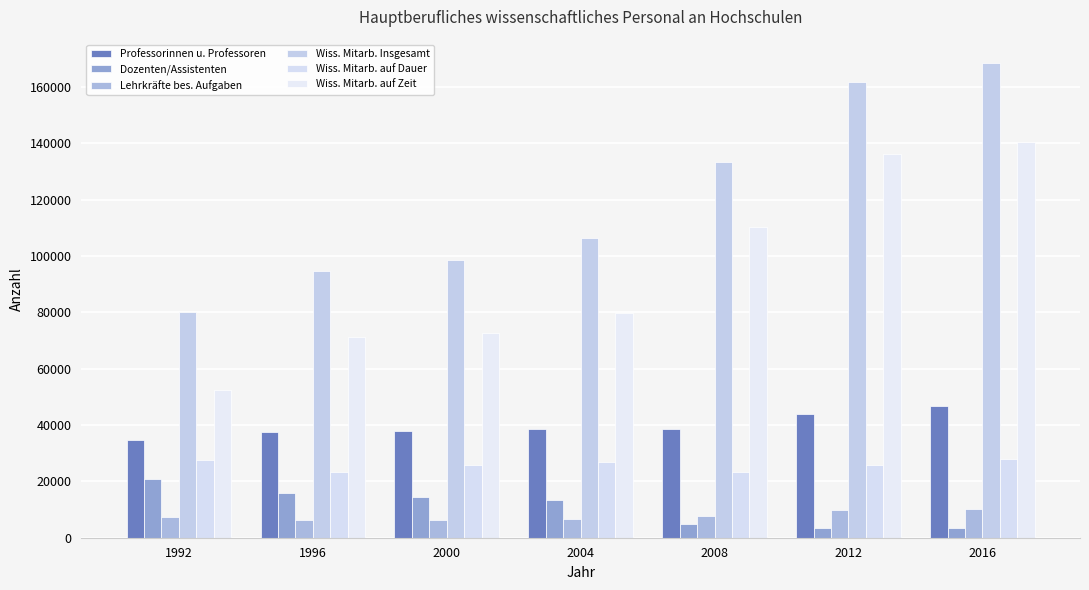

Reading right to left, what are all the values shown in this chart?

Professorinnen u. Professoren: 46835	43862	38564	38443	37794	37589	34702
Dozenten/Assistenten: 3399	3618	4862	13393	14362	15843	20914
Lehrkräfte bes. Aufgaben: 10035	9912	7874	6537	6382	6390	7178
Wiss. Mitarb. Insgesamt: 168319	161766	133497	106416	98678	94626	80196
Wiss. Mitarb. auf Dauer: 27895	25690	23385	26816	25860	23400	27757
Wiss. Mitarb. auf Zeit: 140424	136076	110112	79600	72818	71226	52439